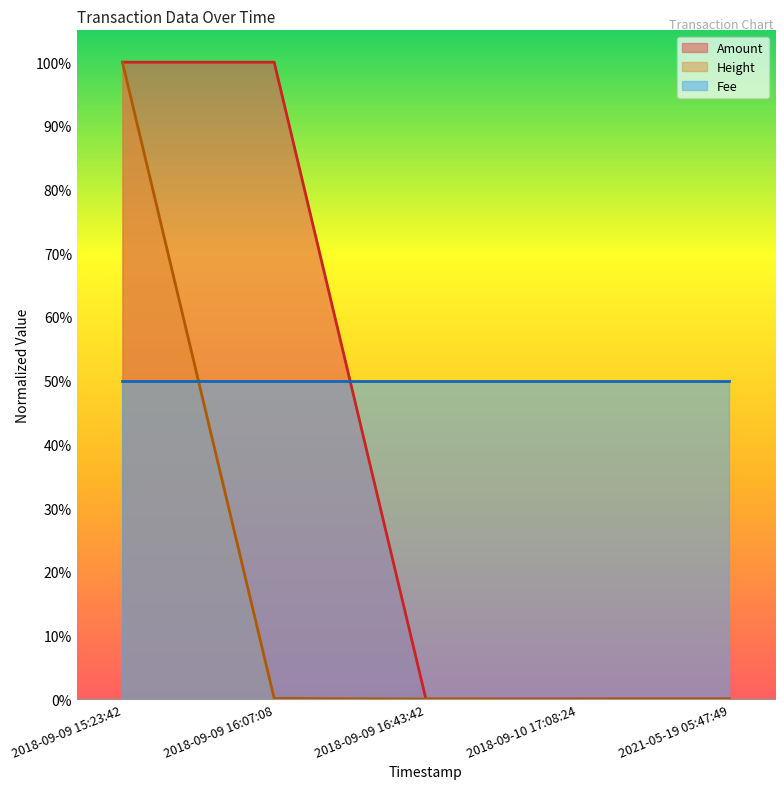

The value of Height at 2018-09-10 17:08:24 is 0.0. True or false?

True